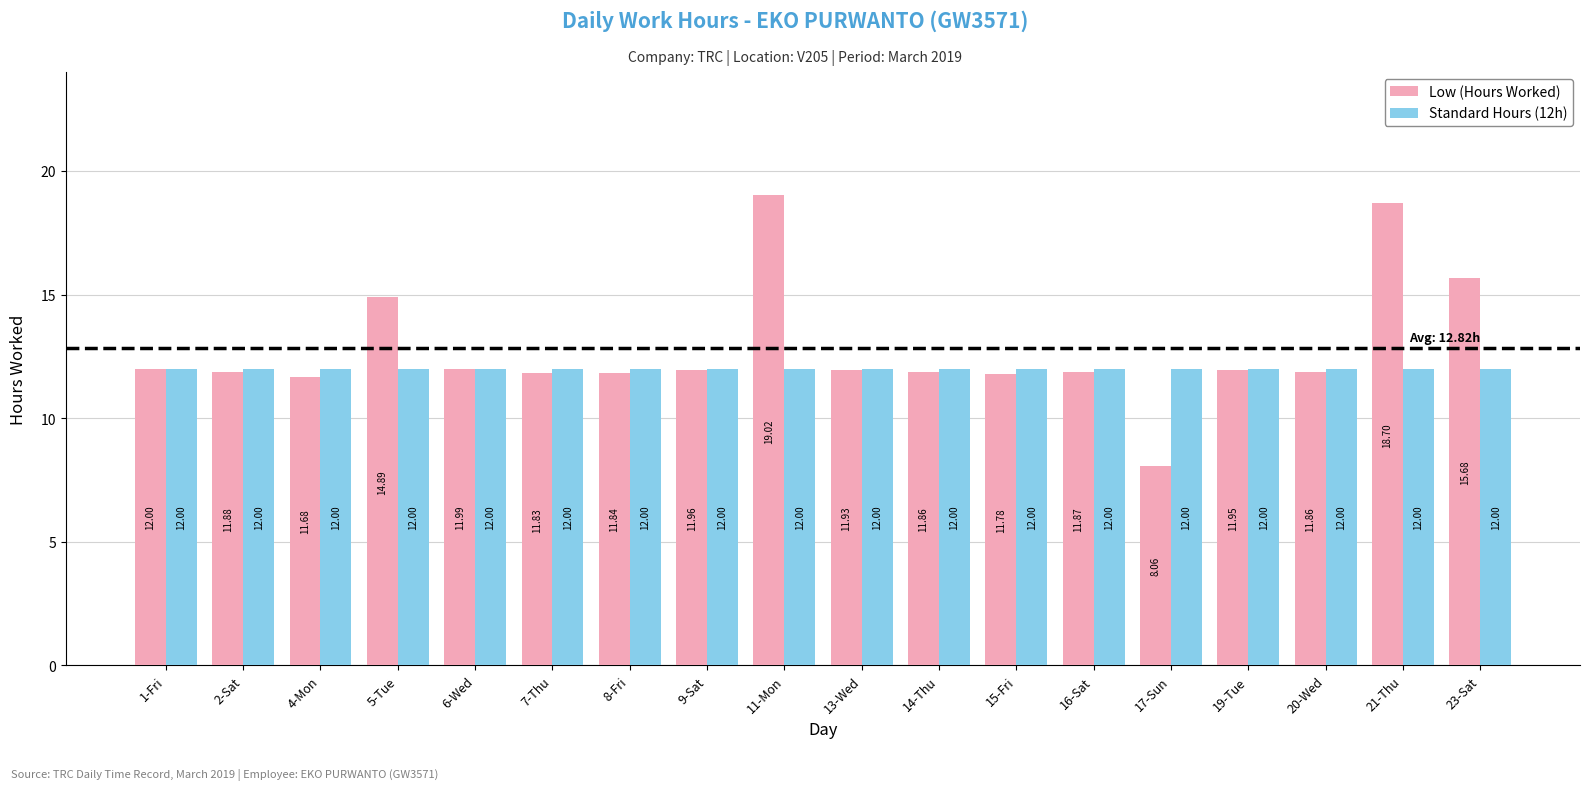

Which category has the lowest value across all series?

17-Sun